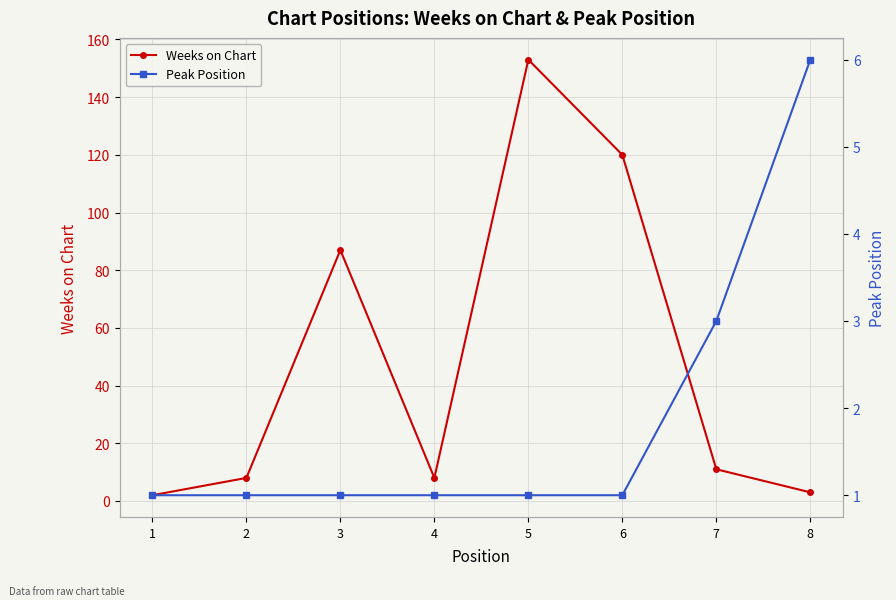

How many intersections are there between Weeks on Chart and Peak Position?

1